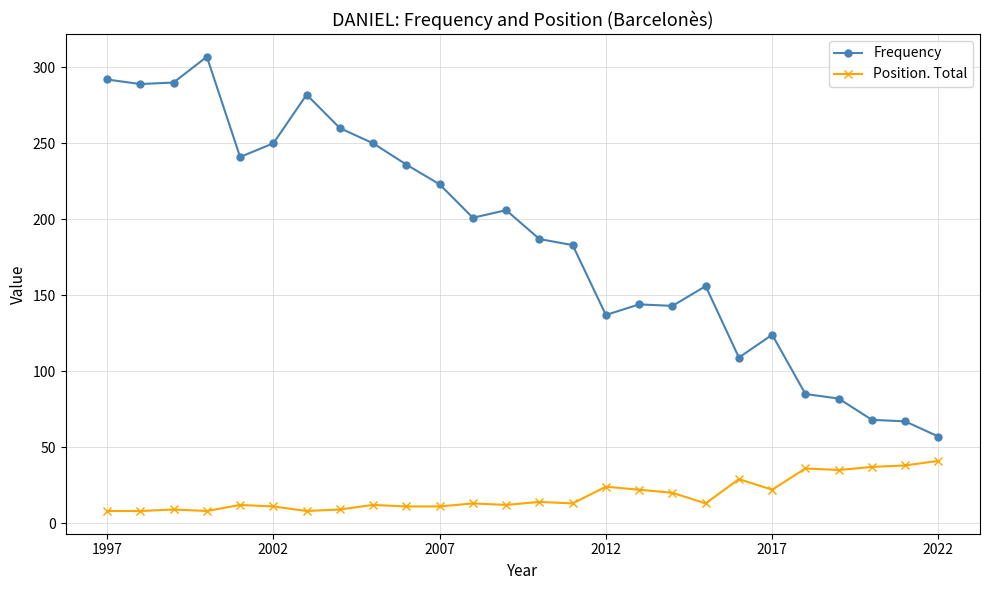

Rank the series by their average value, from lowest to highest.

Position. Total, Frequency